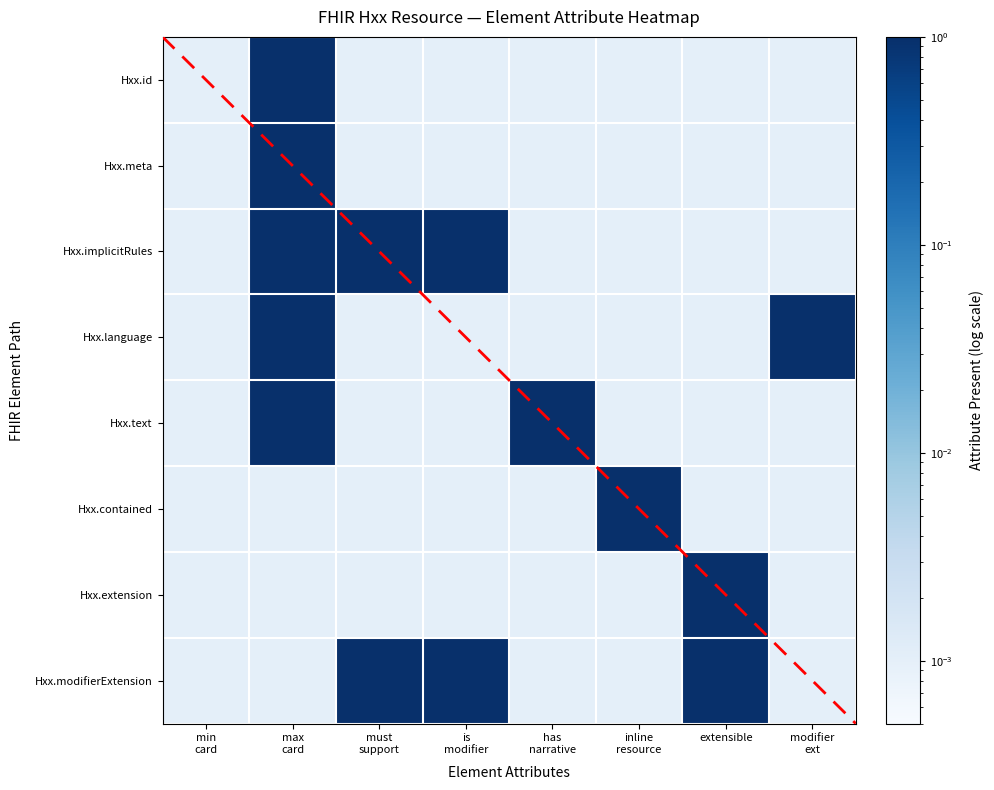

What is the difference between the highest and lowest values at has
narrative?

1.0